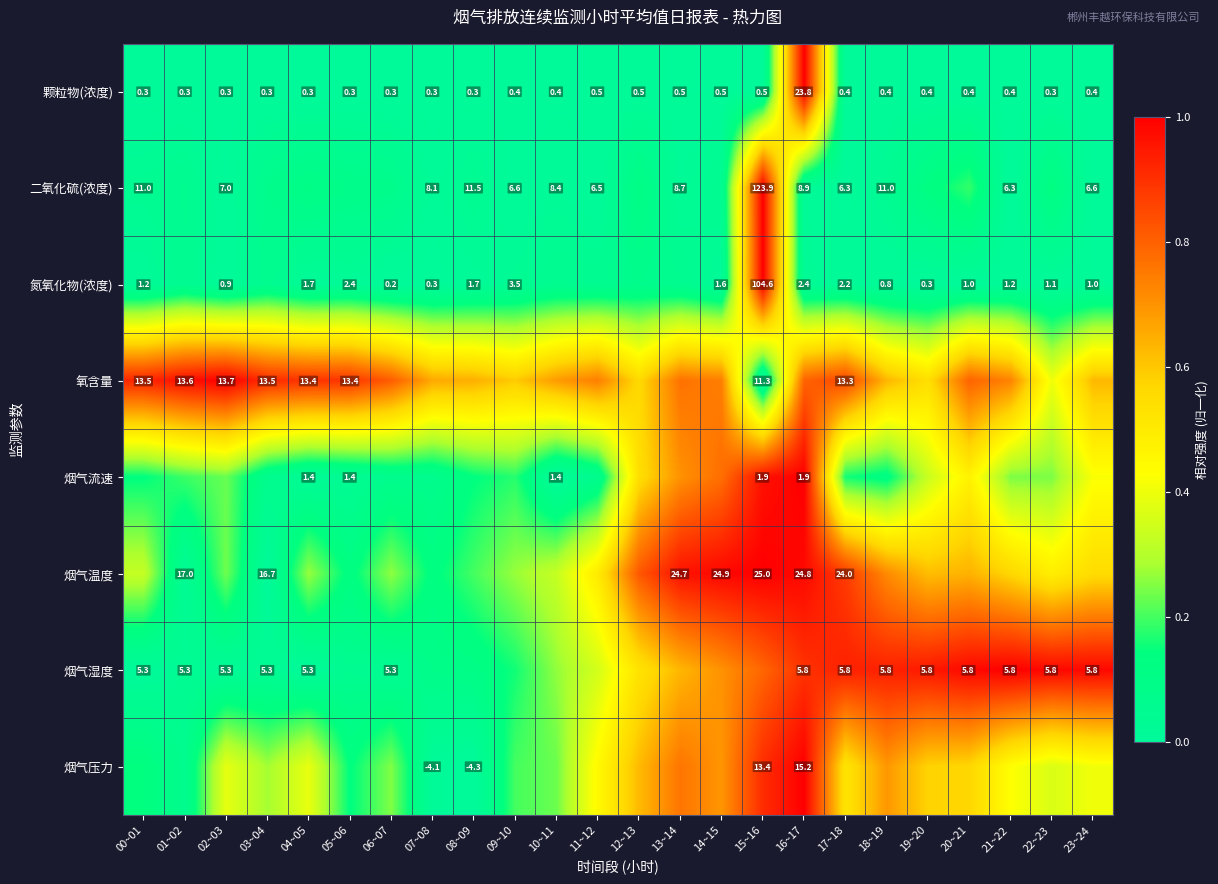

Is the value of 氮氧化物(浓度) at 02~03 greater than the value of 烟气温度 at 17~18?

No